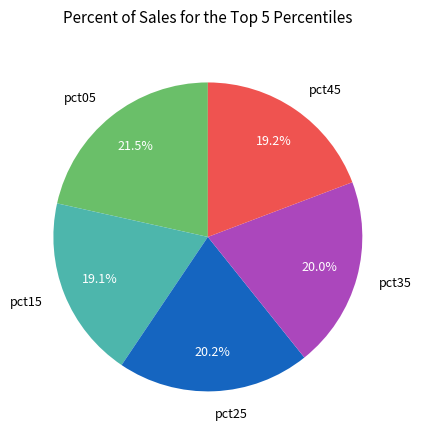

Does pct05 account for over 50% of the chart?

No